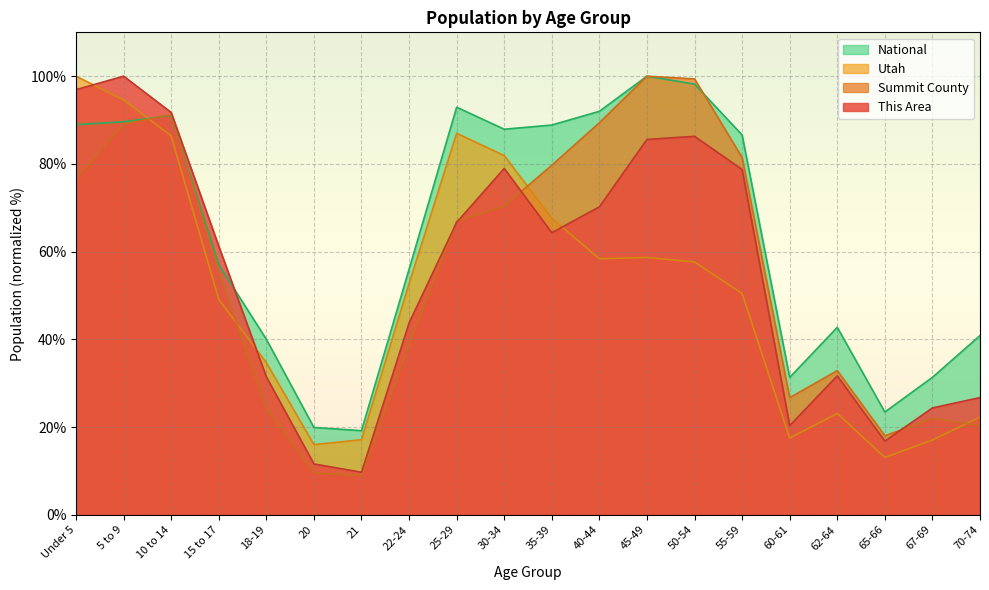

Reading right to left, transcribe all the data shown in this chart.

This Area: 70-74=26.7	67-69=24.3	65-66=16.8	62-64=31.7	60-61=20.3	55-59=78.7	50-54=86.3	45-49=85.6	40-44=70.2	35-39=64.3	30-34=79.0	25-29=66.7	22-24=43.7	21=9.7	20=11.6	18-19=31.4	15 to 17=61.2	10 to 14=91.7	5 to 9=100.0	Under 5=96.9
Summit County: 70-74=20.3	67-69=22.0	65-66=18.0	62-64=32.9	60-61=26.7	55-59=81.5	50-54=99.4	45-49=100.0	40-44=89.4	35-39=79.7	30-34=70.4	25-29=66.9	22-24=38.8	21=8.9	20=9.5	18-19=24.2	15 to 17=55.4	10 to 14=91.3	5 to 9=89.1	Under 5=76.5
Utah: 70-74=22.3	67-69=17.0	65-66=13.1	62-64=23.1	60-61=17.5	55-59=50.4	50-54=57.6	45-49=58.7	40-44=58.4	35-39=67.6	30-34=81.9	25-29=87.0	22-24=52.7	21=17.1	20=16.0	18-19=34.7	15 to 17=49.1	10 to 14=86.4	5 to 9=94.6	Under 5=100.0
National: 70-74=40.9	67-69=31.3	65-66=23.4	62-64=42.7	60-61=31.3	55-59=86.6	50-54=98.2	45-49=100.0	40-44=92.0	35-39=88.9	30-34=87.9	25-29=92.9	22-24=56.0	21=19.2	20=19.9	18-19=40.0	15 to 17=57.0	10 to 14=91.1	5 to 9=89.6	Under 5=89.0